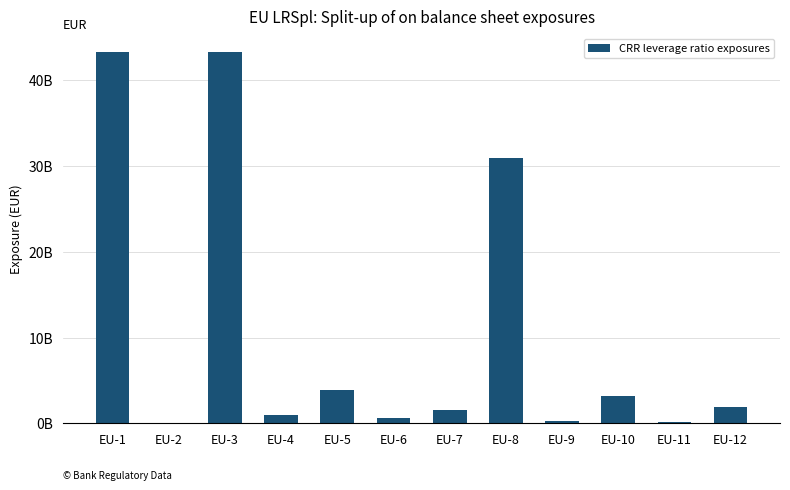

What is the difference between the second highest and second lowest values?

43180560030.0